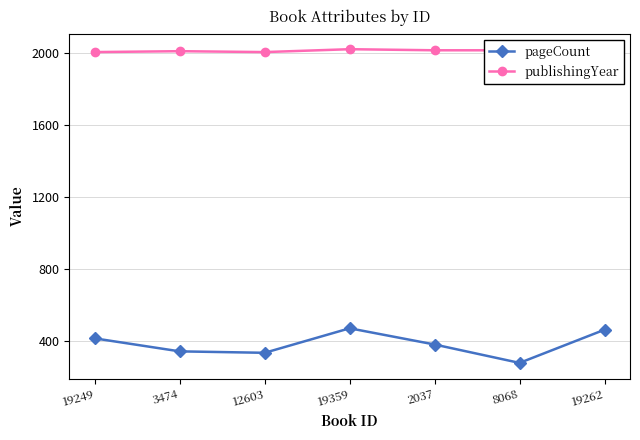

True or false: pageCount and publishingYear intersect in this chart.

False